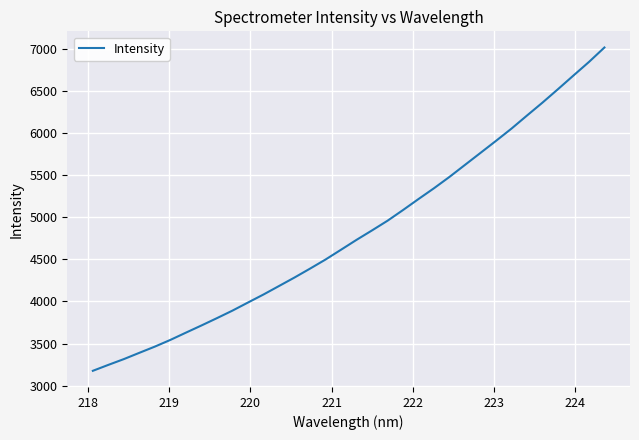

How many series are shown in this chart?

1